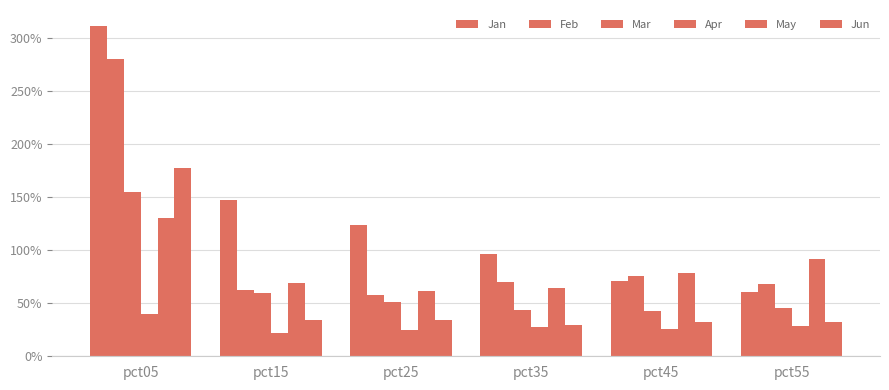

True or false: Feb has a value of 0.7 at pct55.

True